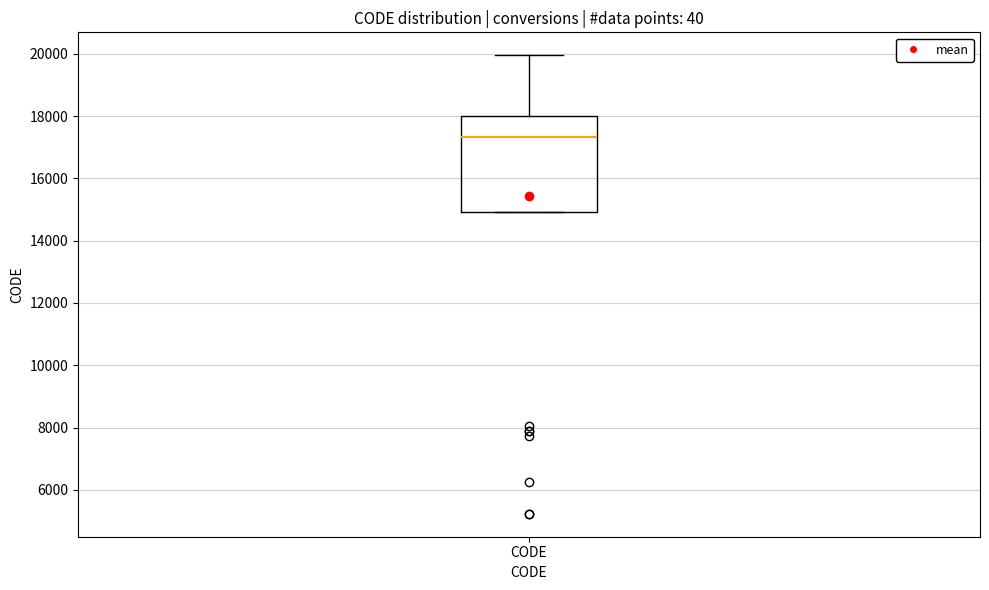

Transcribe this box plot: give where the median line is, the range the box spans, and where the two whiskers end, as read against the y-axis. The values are not printed on the chart, so give them approximately, as read against the axis.

median 17400, box 15000 to 18000, whiskers 15000 to 20000